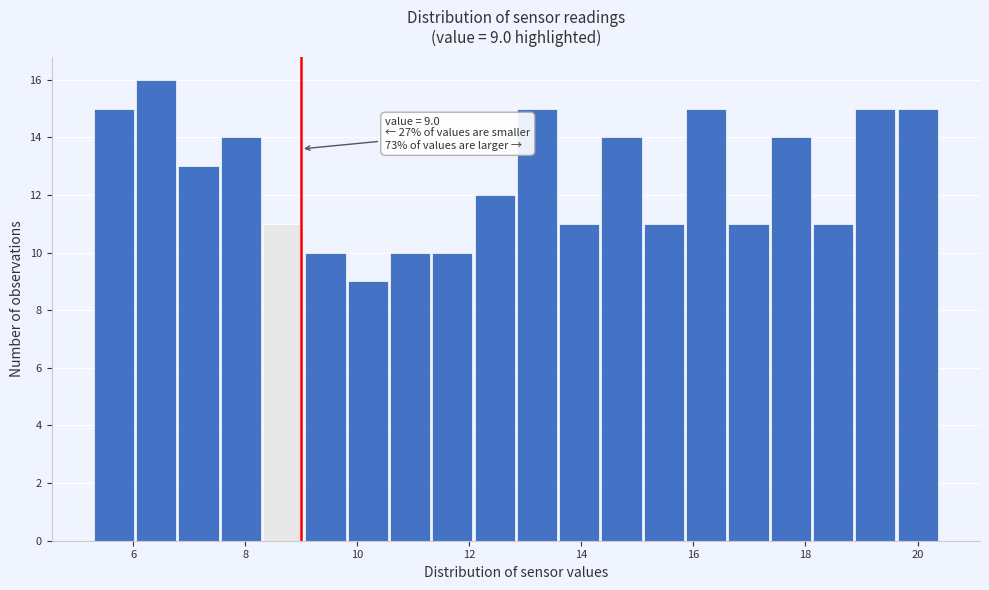

Around what value on the x-axis is the tallest bar? Give the approximate position of its centre, as read against the axis.

6.4